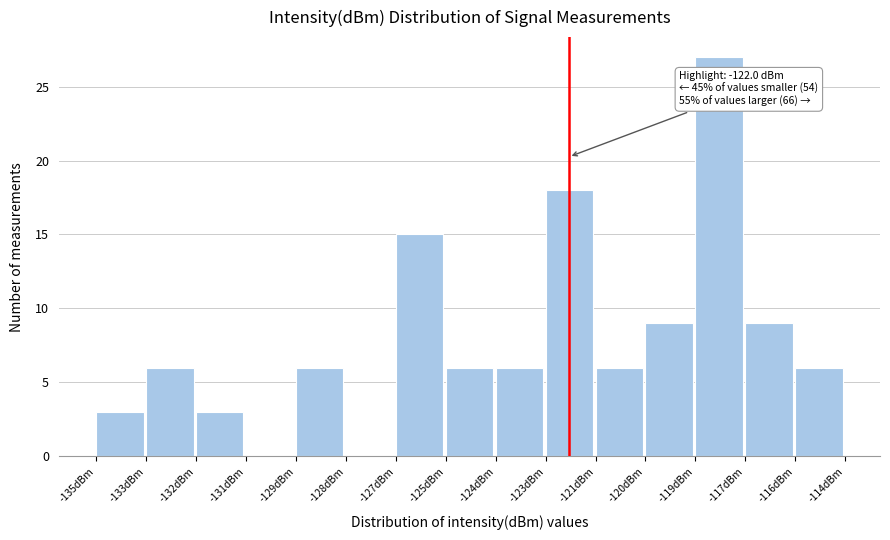

Reading left to right, what are all the values shown in this chart?

-135dBm=3	-133dBm=6	-132dBm=3	-131dBm=0	-129dBm=6	-128dBm=0	-127dBm=15	-125dBm=6	-124dBm=6	-123dBm=18	-121dBm=6	-120dBm=9	-119dBm=27	-117dBm=9	-116dBm=6